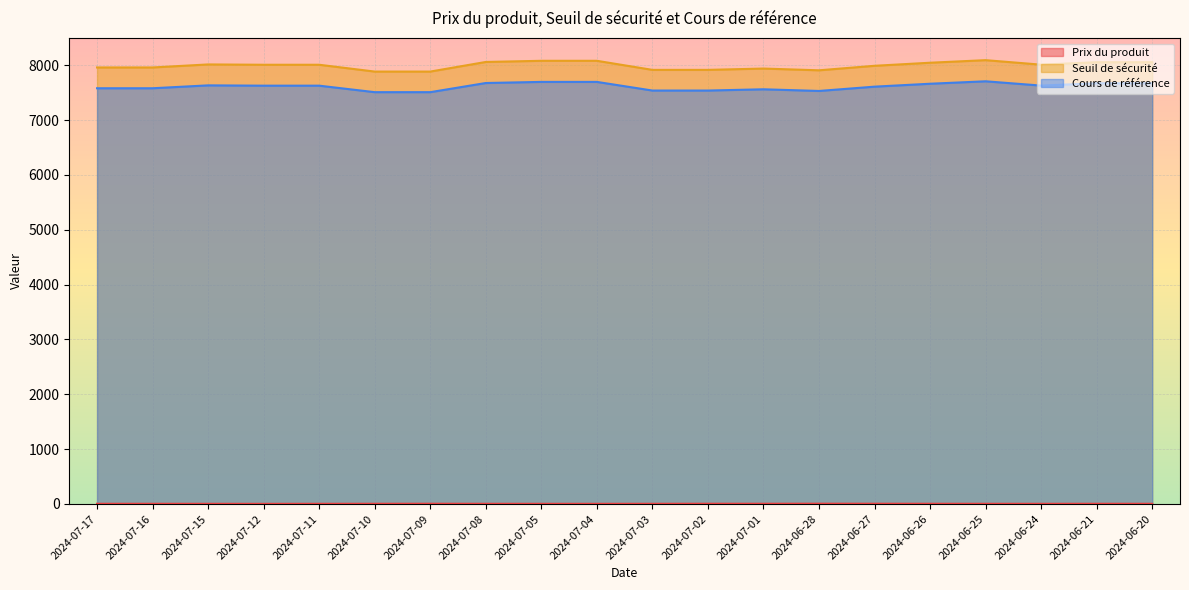

What are all the series names shown in the legend?

Prix du produit, Seuil de sécurité, Cours de référence